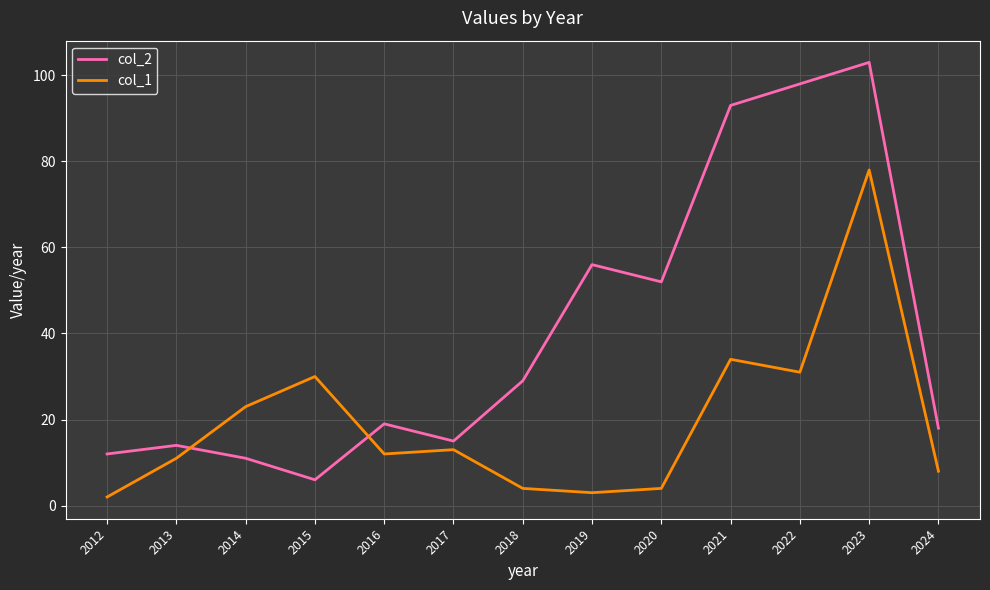

True or false: col_2 has more than 1 points higher than both neighbors.

True